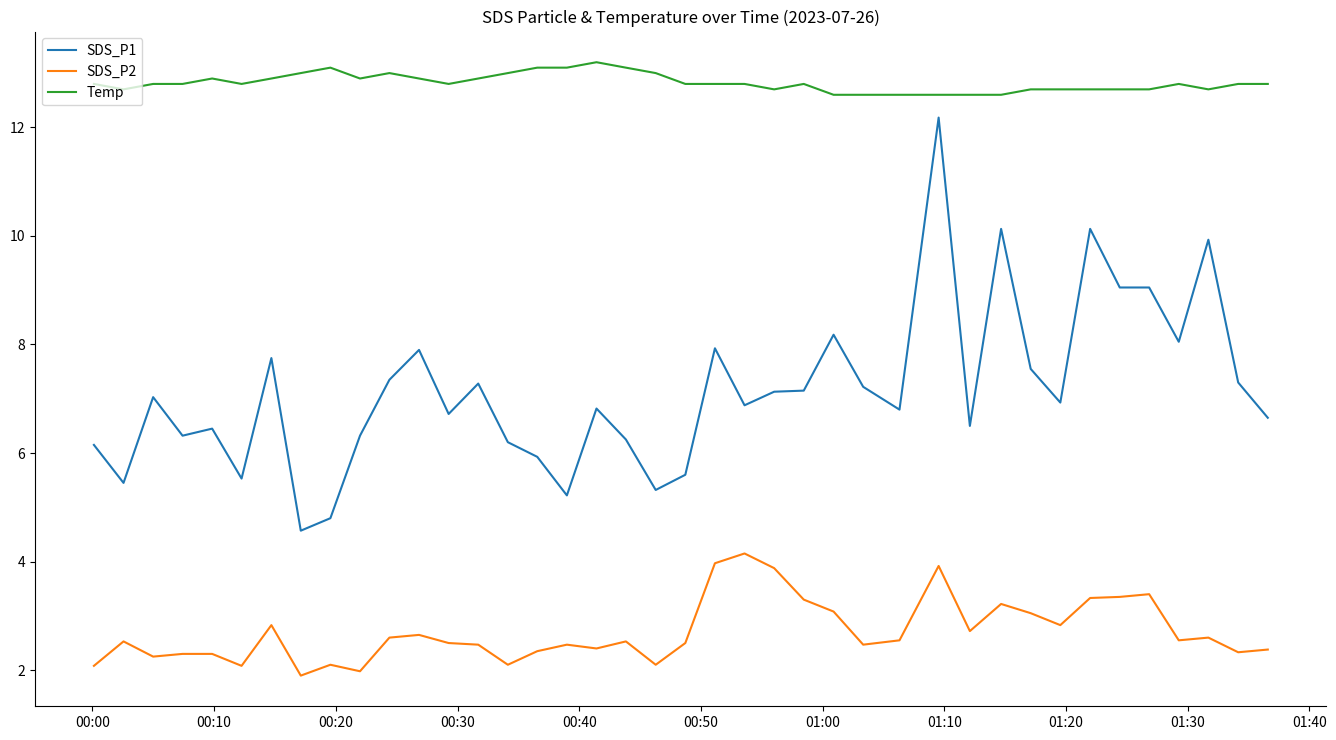

True or false: Temp and SDS_P2 cross at least once.

False